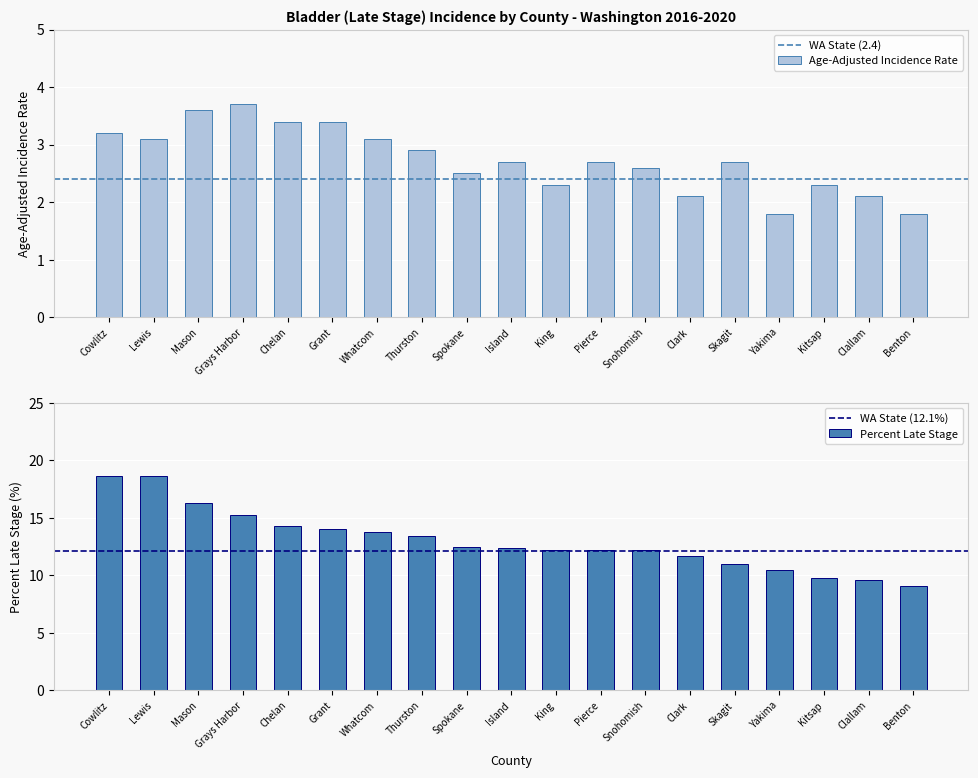

What is the value of the Percent Late Stage bar at the 10th from the left?

12.4